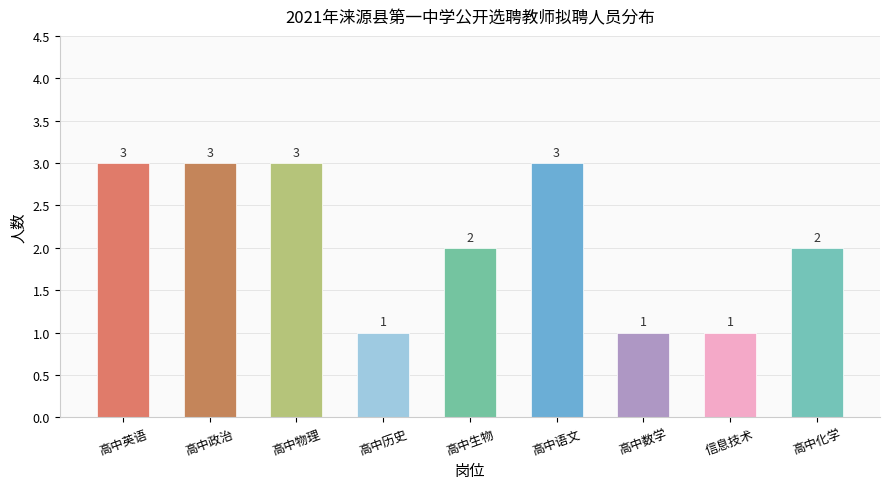

True or false: the data shows 0 at 高中生物.

False